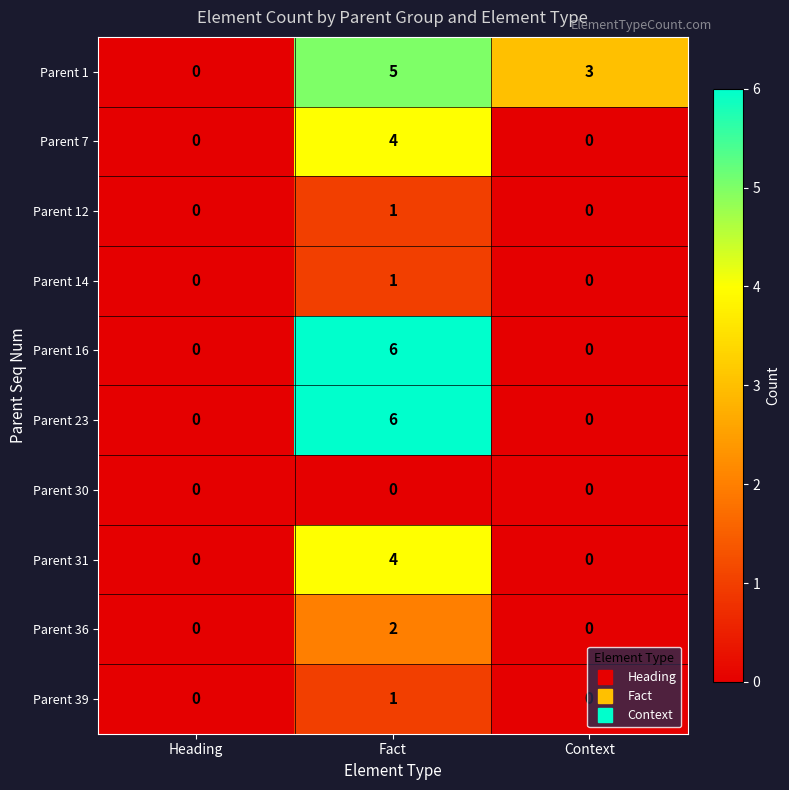

What is the difference between the highest and lowest values at Context?

3